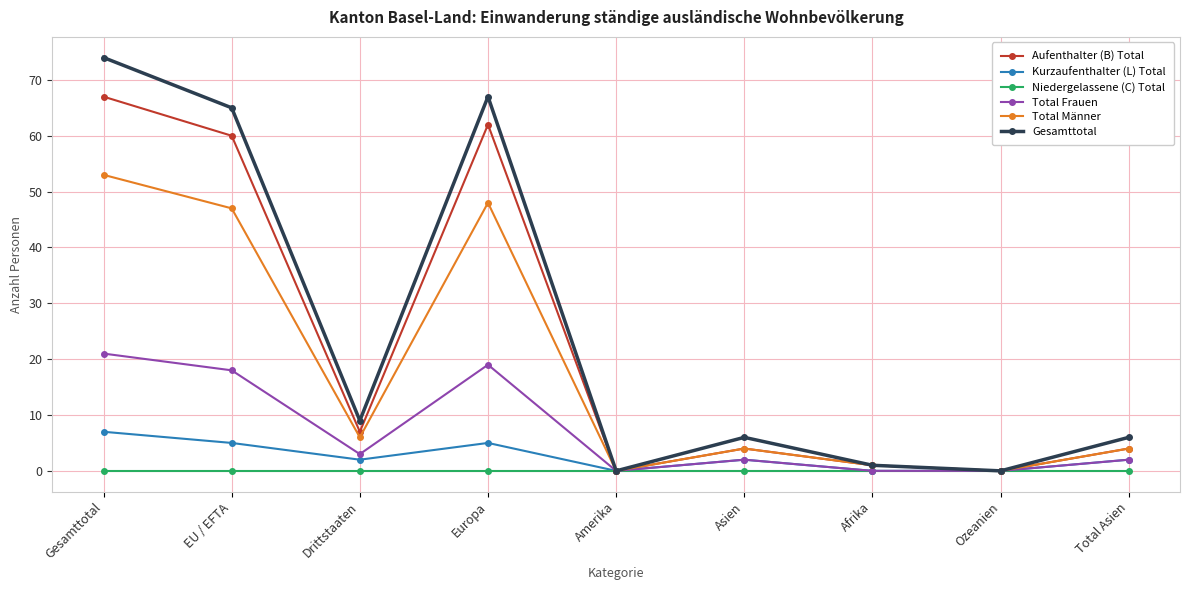

How many categories are shown in the chart?

9